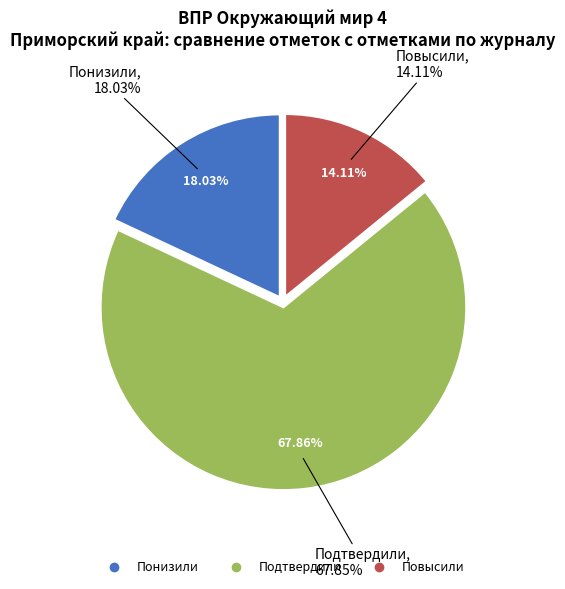

To the nearest percent, what portion does Подтвердили represent?

68%